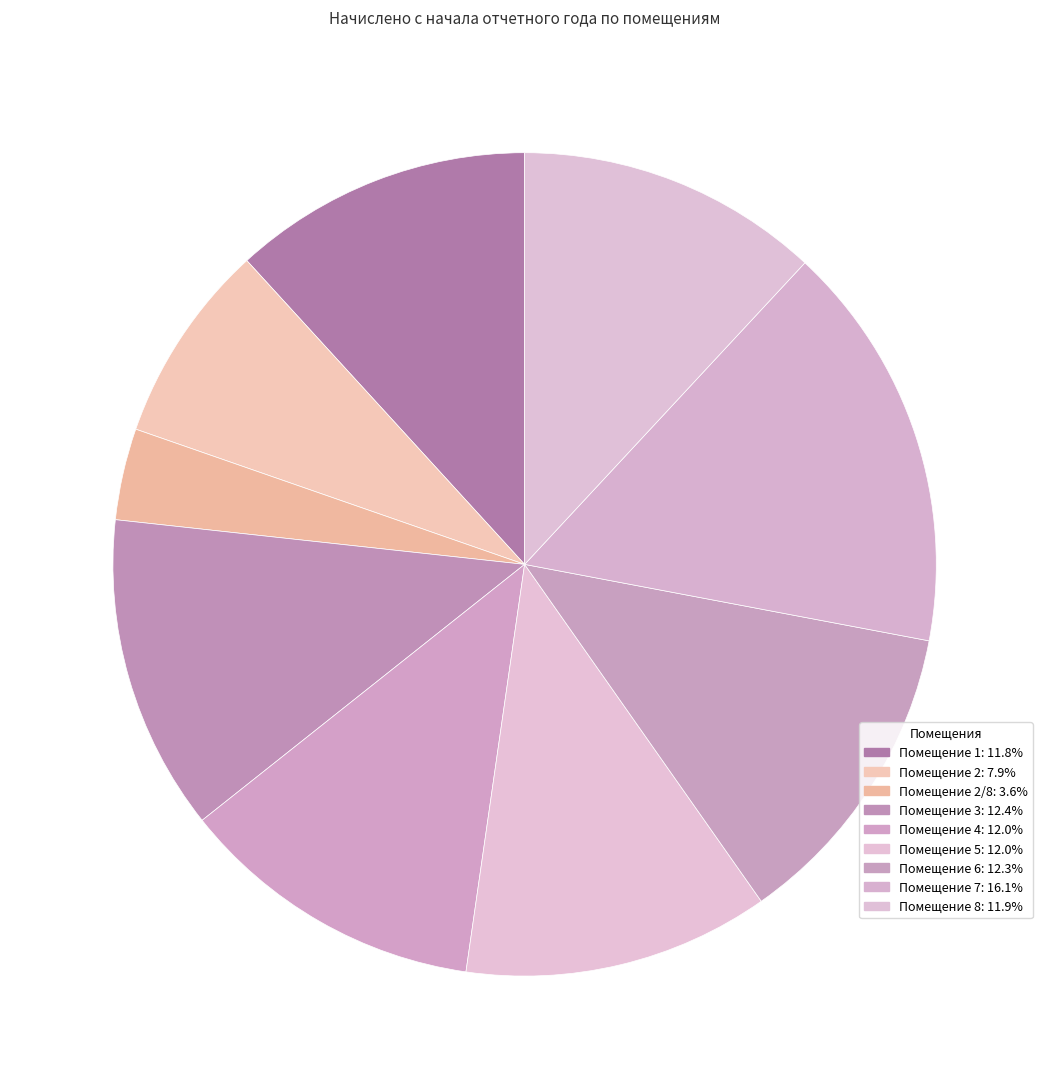

Is there a majority slice in this chart?

No